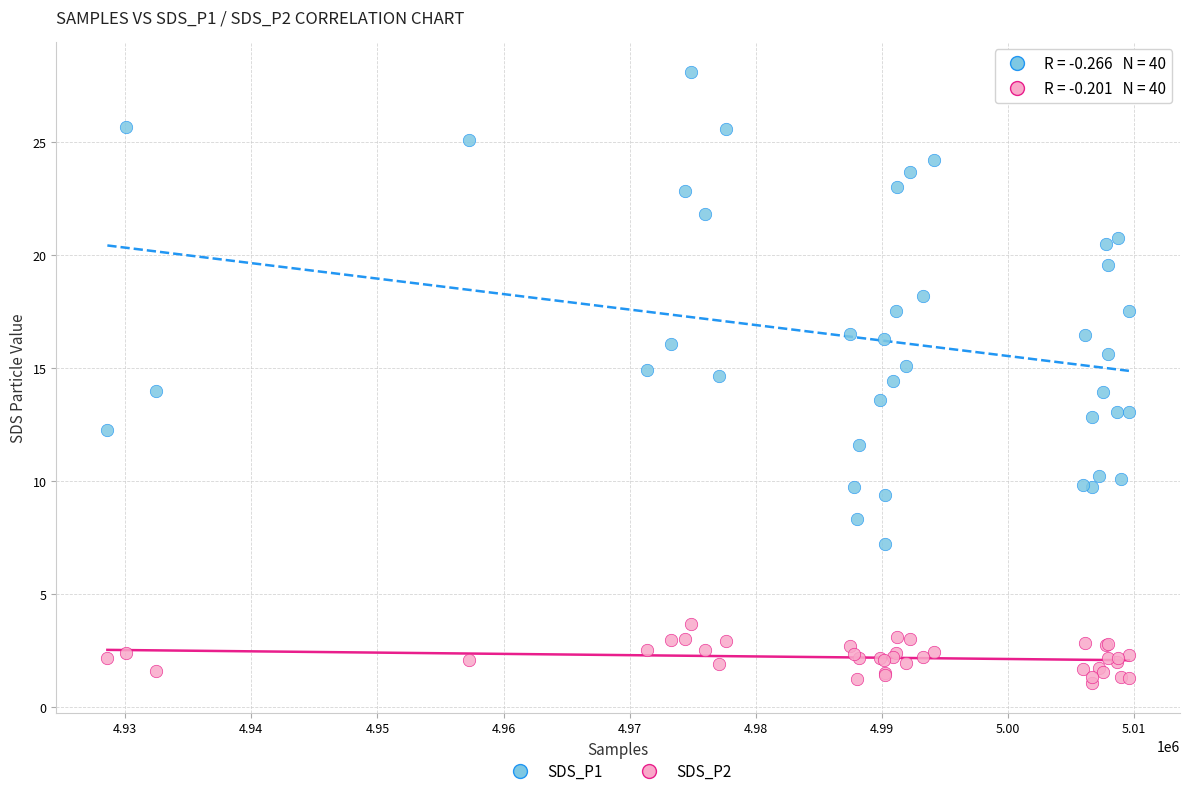

Which series reaches the maximum Y coordinate?

SDS_P1